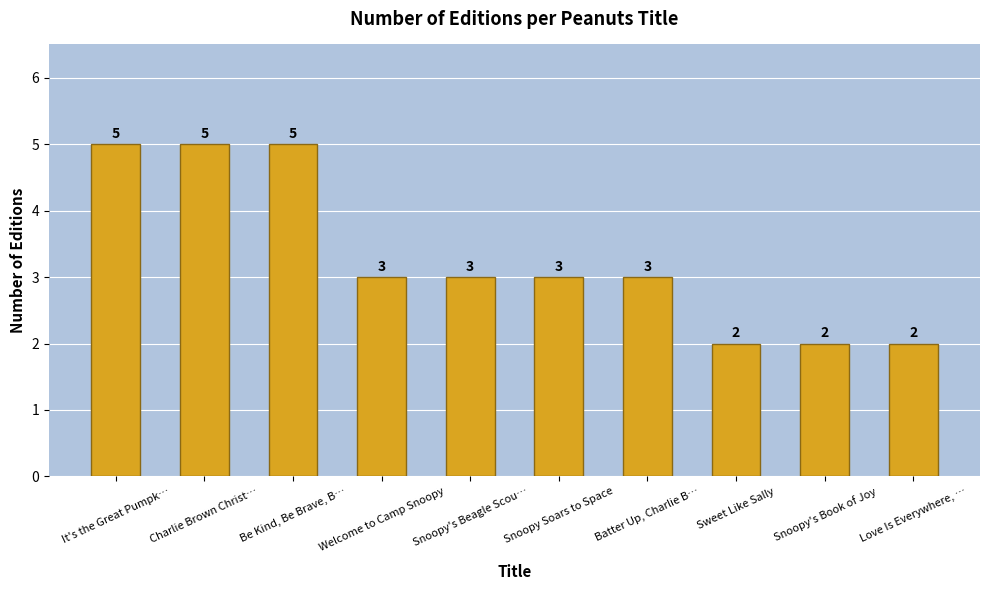

What is the average value?

3